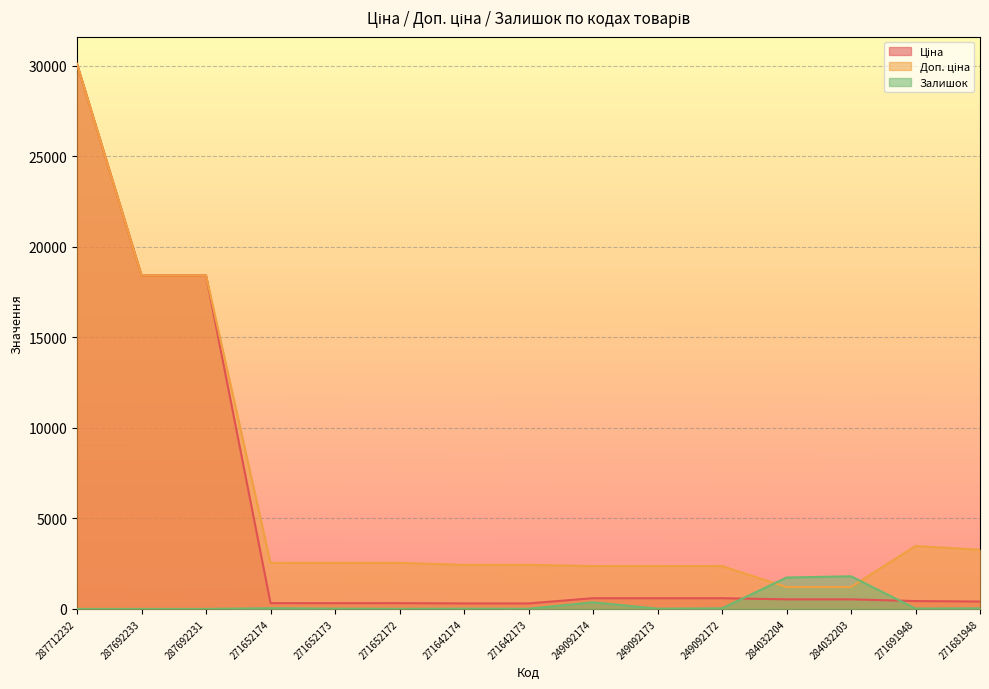

What value does the Залишок series have at 271652172?

5.0